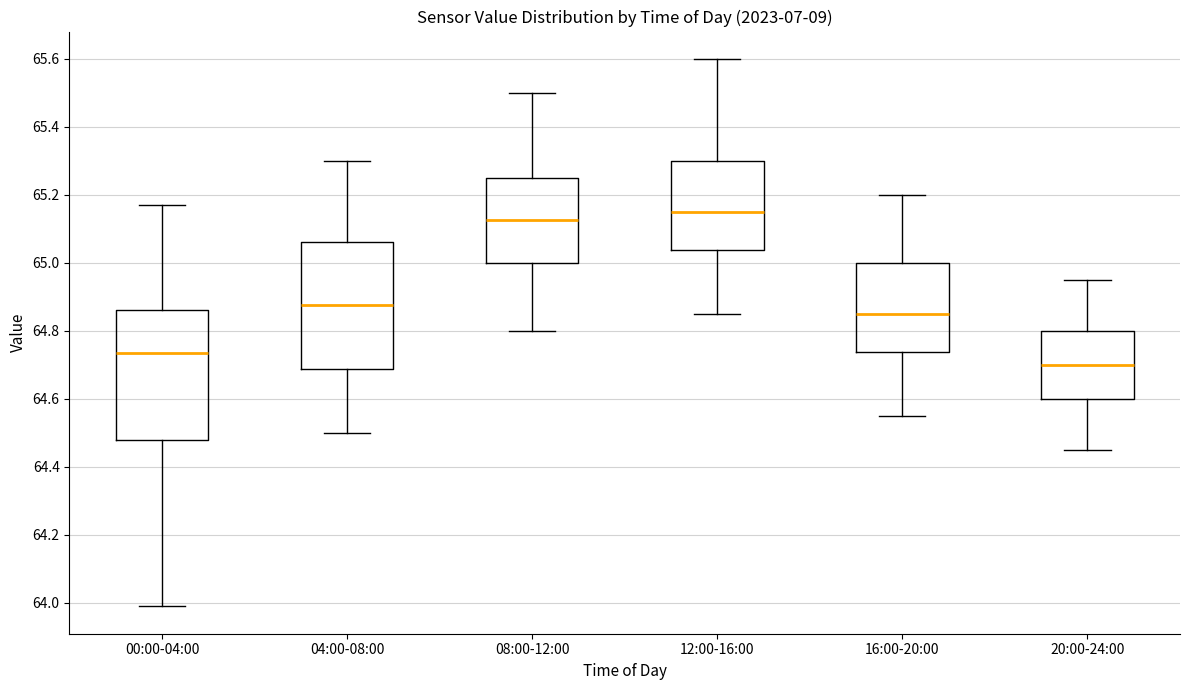

Where does the median line of the box for 16:00-20:00 sit on the y-axis? The values are not printed on the chart, so give them approximately, as read against the axis.

64.86